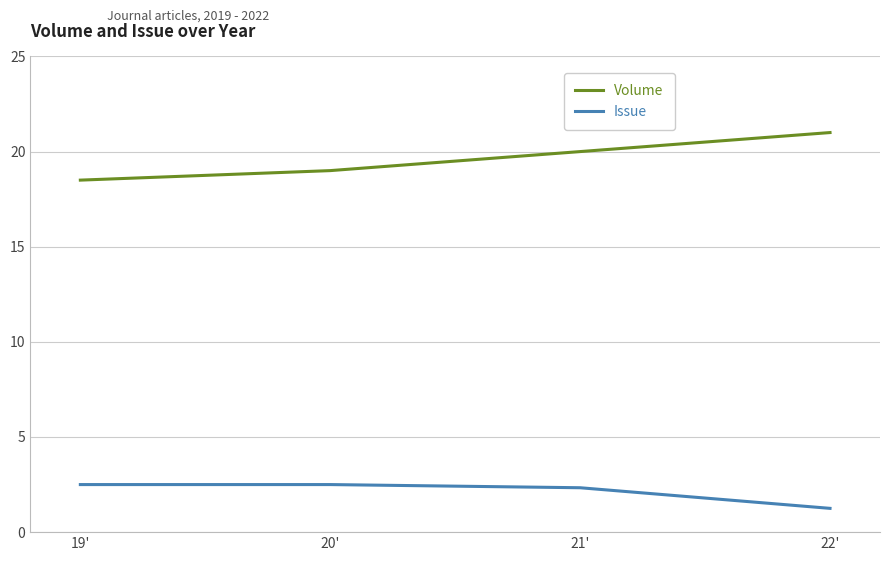

What is the difference between the highest and lowest values at 20'?

16.5